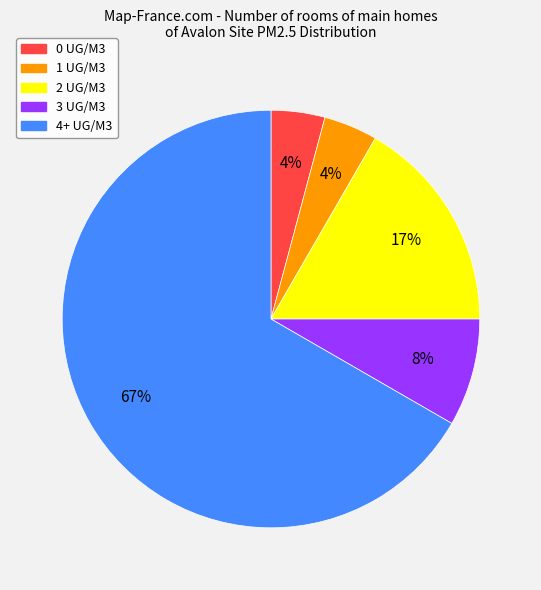

Between 3 UG/M3 and 2 UG/M3, which is larger?

2 UG/M3